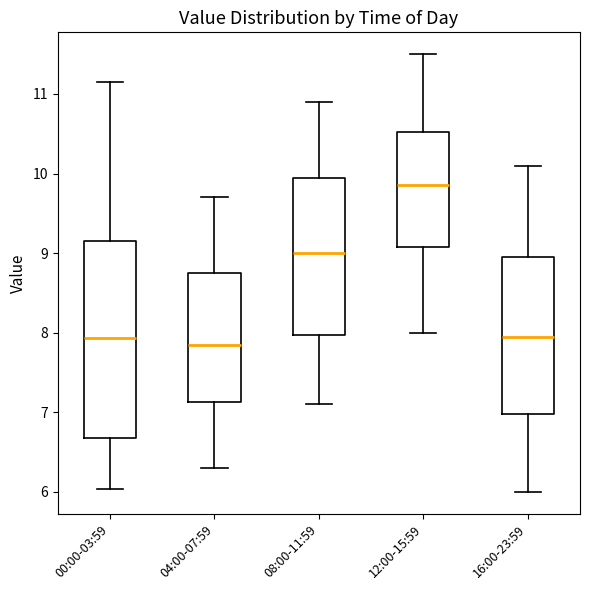

Reading left to right, read every box against the y-axis: the position of its median line, the range the box covers, and the ends of its whiskers. The values are not printed on the chart, so give them approximately, as read against the axis.

00:00-03:59: median 7.9, box 6.7 to 9.2, whiskers 6.0 to 11.2
04:00-07:59: median 7.9, box 7.1 to 8.8, whiskers 6.3 to 9.7
08:00-11:59: median 9.0, box 8.0 to 10.0, whiskers 7.1 to 10.9
12:00-15:59: median 9.9, box 9.1 to 10.5, whiskers 8.0 to 11.5
16:00-23:59: median 8.0, box 7.0 to 9.0, whiskers 6.0 to 10.1